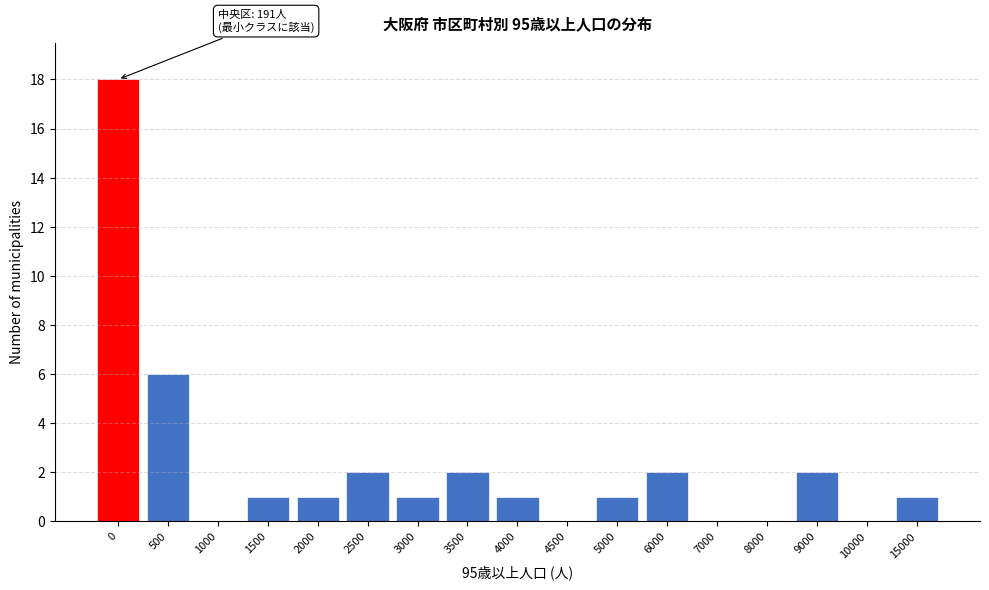

Reading right to left, transcribe all the data shown in this chart.

15000=1	10000=0	9000=2	8000=0	7000=0	6000=2	5000=1	4500=0	4000=1	3500=2	3000=1	2500=2	2000=1	1500=1	1000=0	500=6	0=18